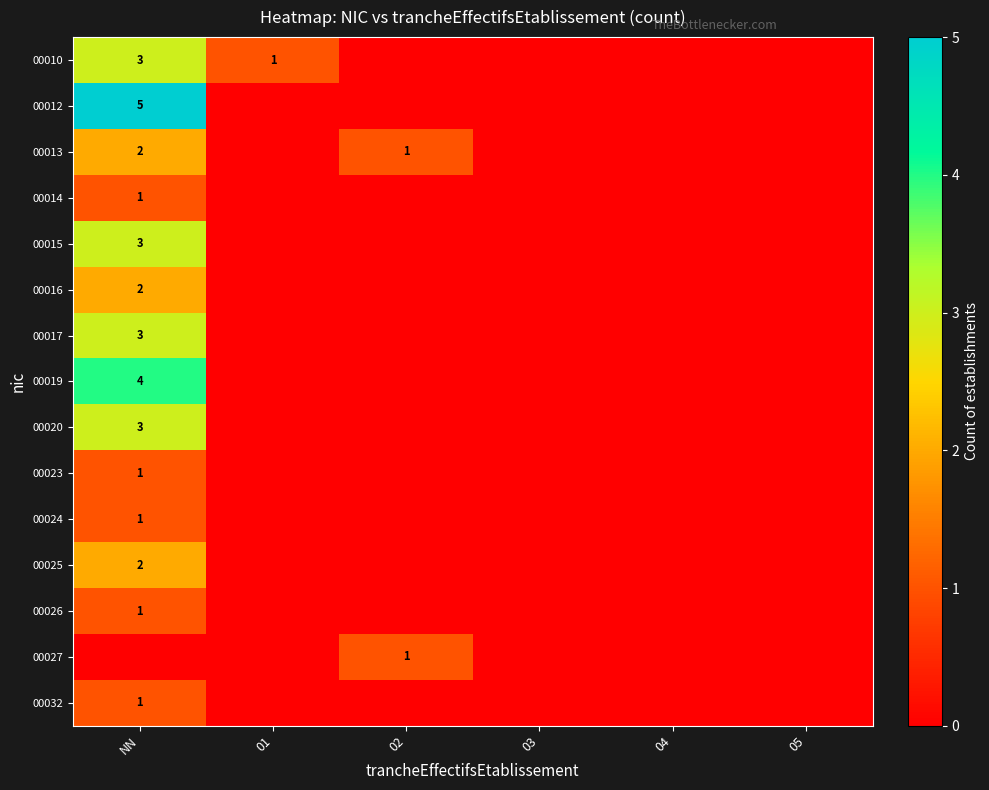

Is it true that 00016 equals 3 at NN?

False